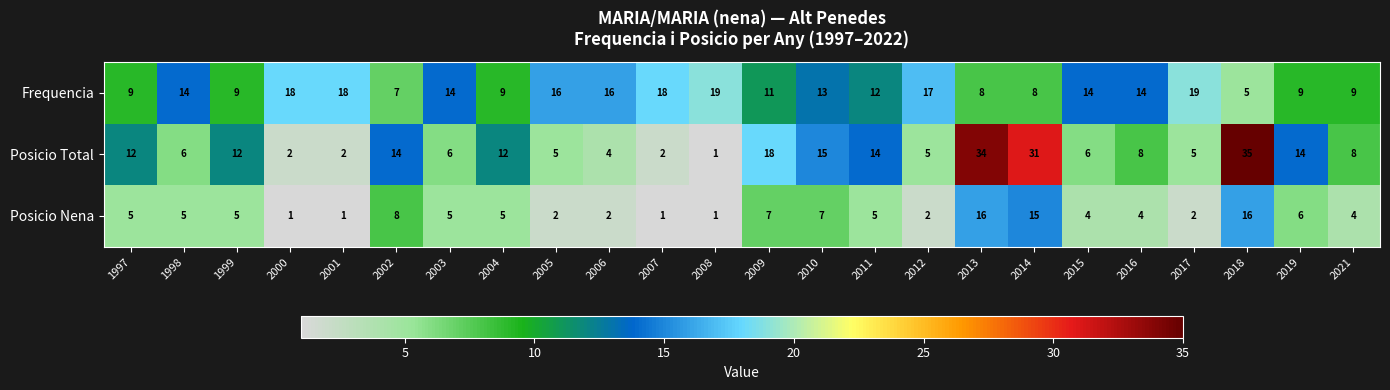

The value of Posicio Nena at 2013 is 16. True or false?

True